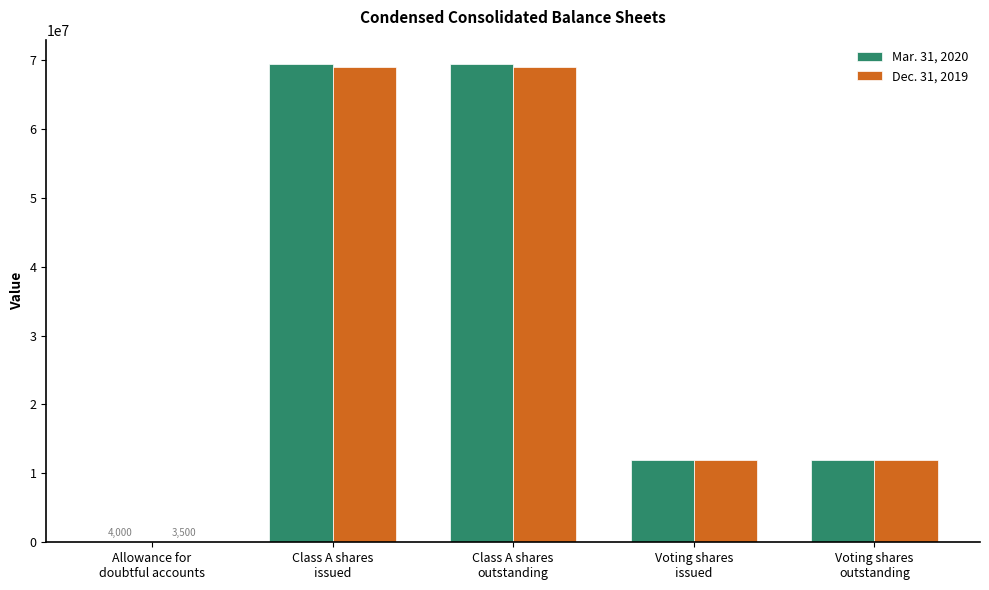

What are all the series names shown in the legend?

Mar. 31, 2020, Dec. 31, 2019